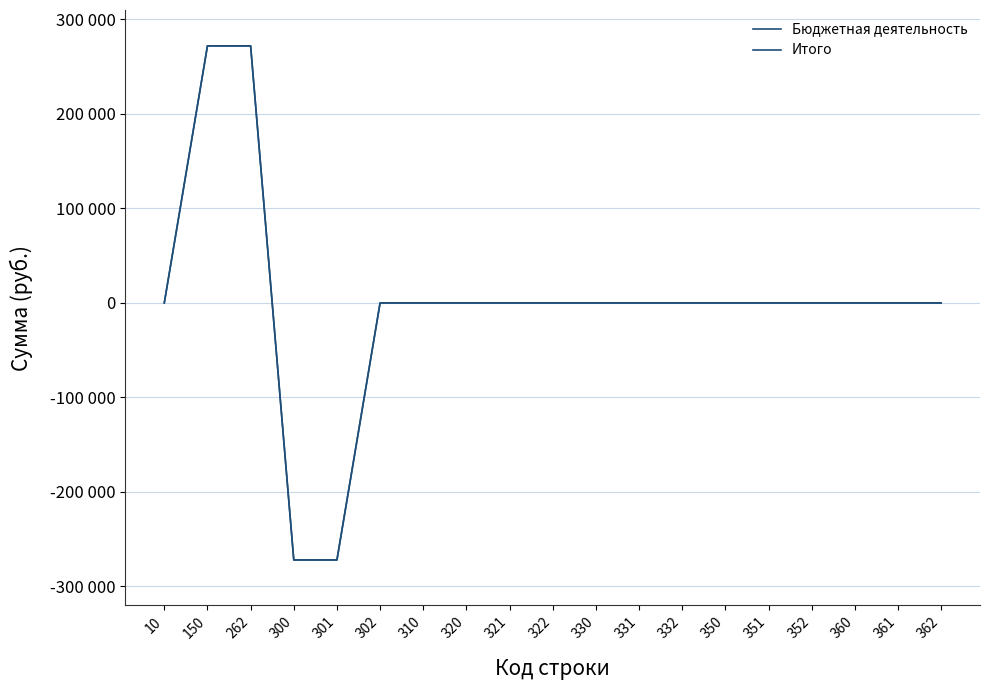

Is this an area chart (filled region under the line)?

No